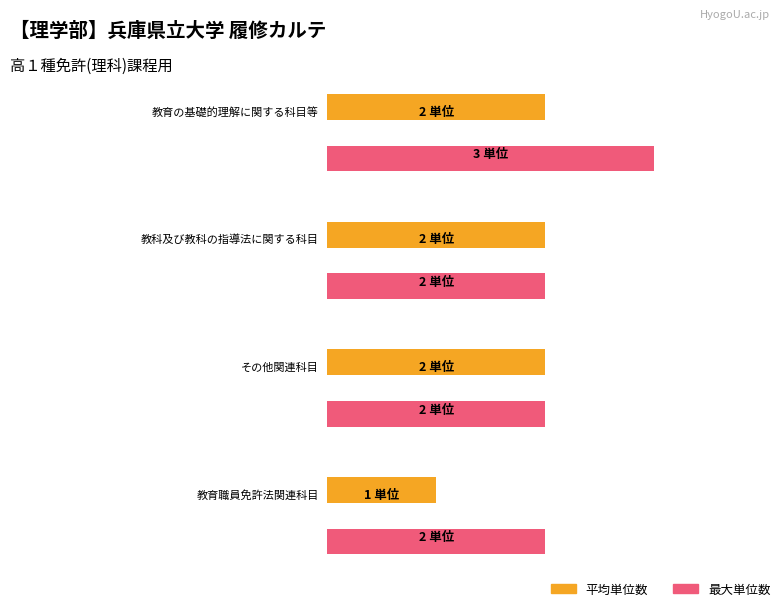

What is the average value?

2